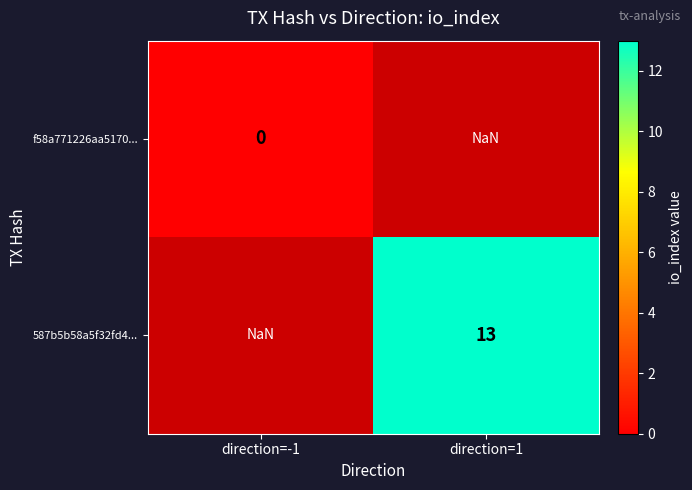

The 587b5b58a5f32fd4... series shows 8.5 at direction=1. True or false?

False